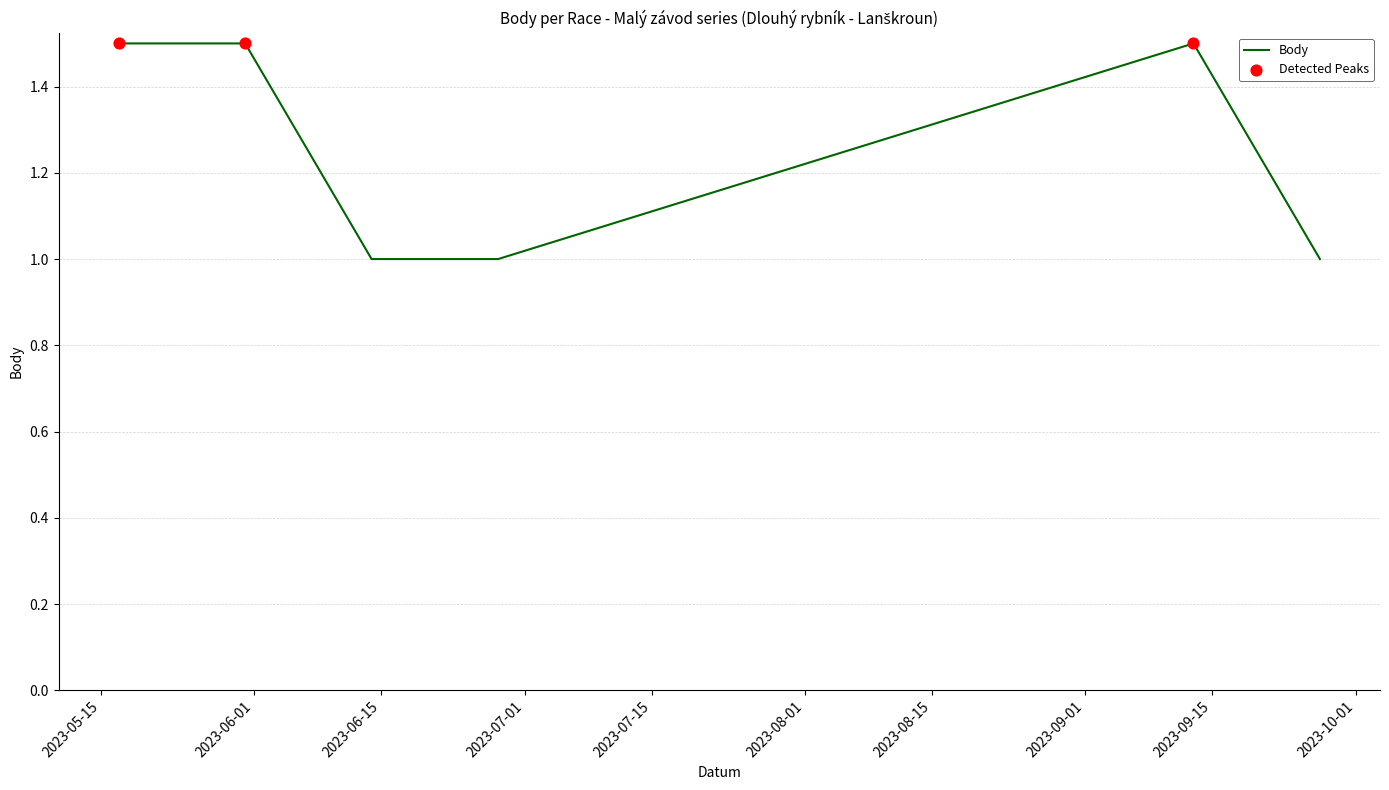

What is the difference between the maximum and second lowest values?

0.5